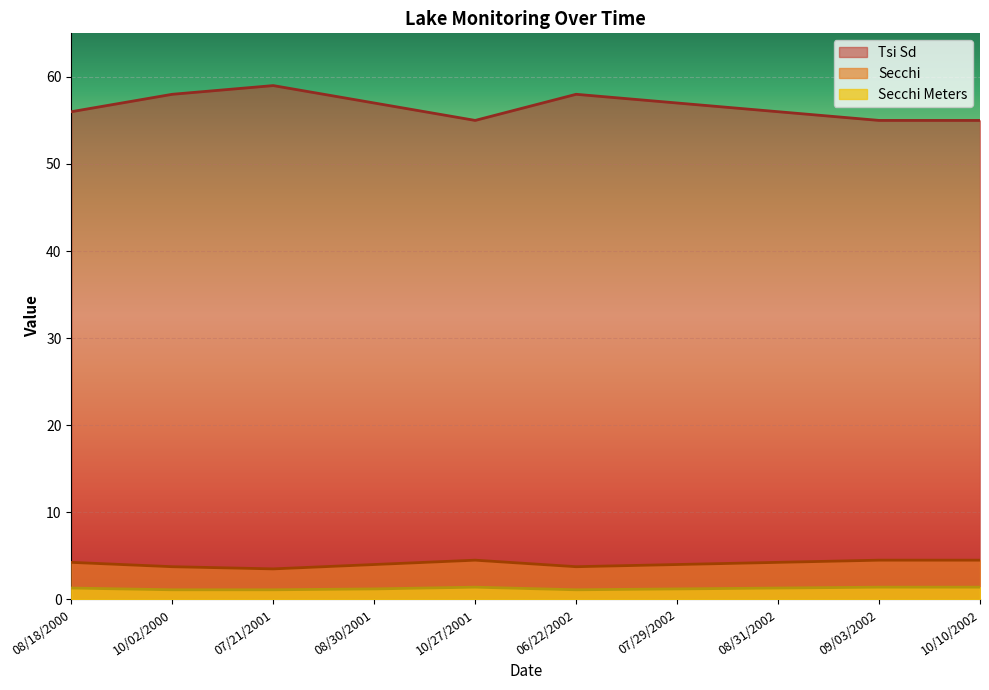

Is it true that Secchi Meters equals 0.6 at 09/03/2002?

False